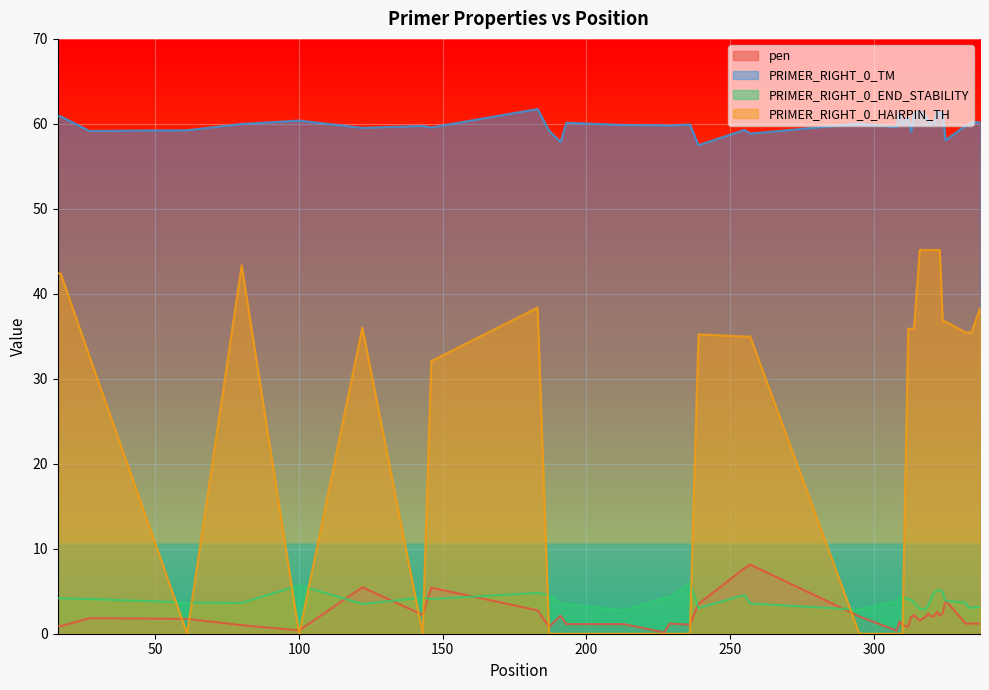

Which series has the largest total across all categories?

PRIMER_RIGHT_0_TM